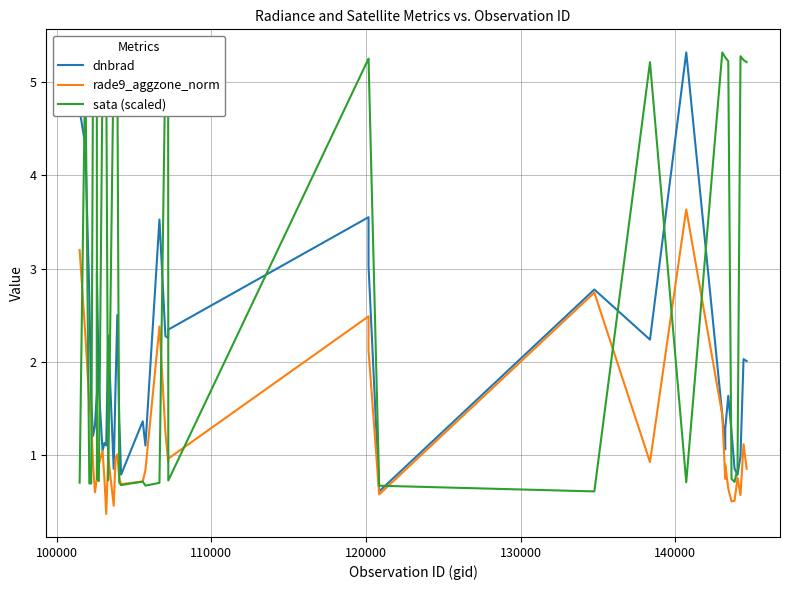

What is the value of the dnbrad point at the 2nd from the left?

4.3